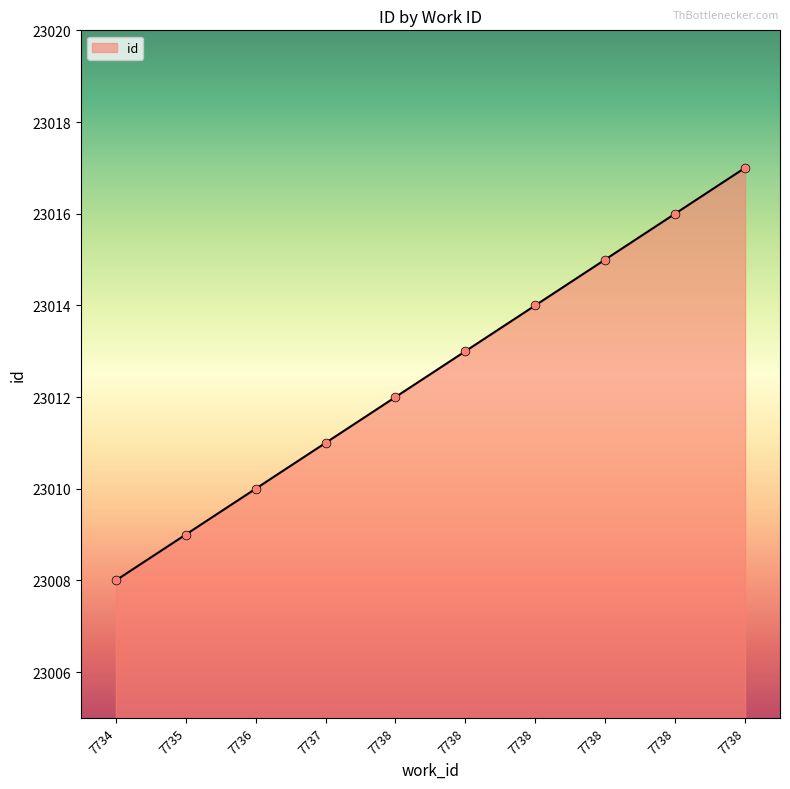

What is the change in value from 7735 to 7736?

+1